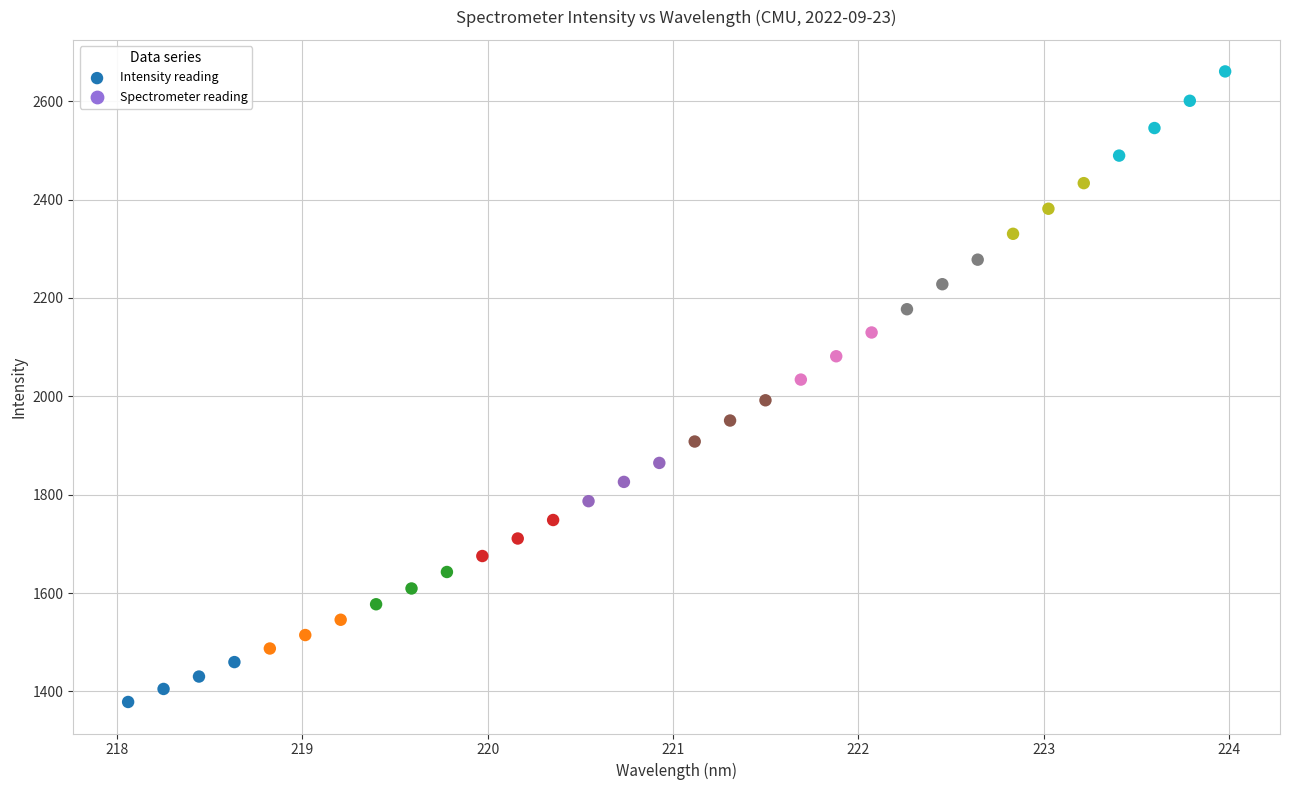

What is the range of X values (max minus min)?

5.9